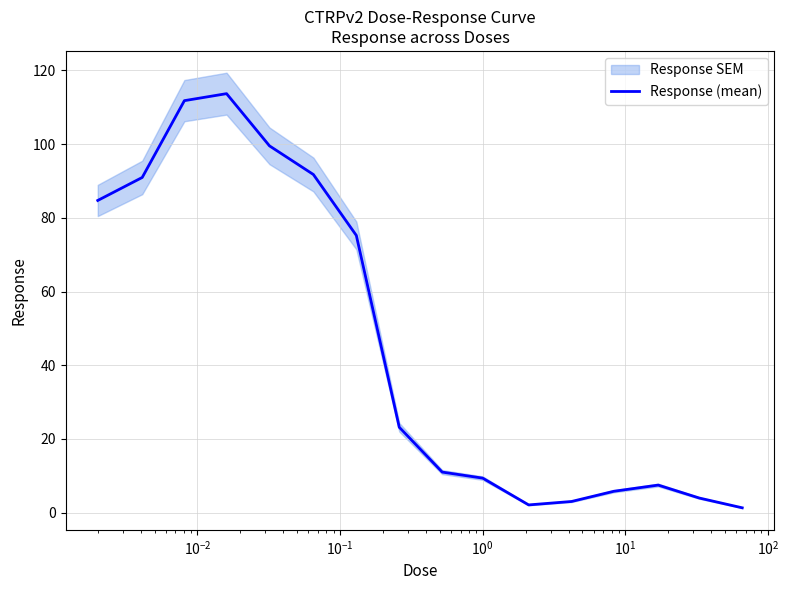

What is the highest value of the Response (mean) series?

113.7